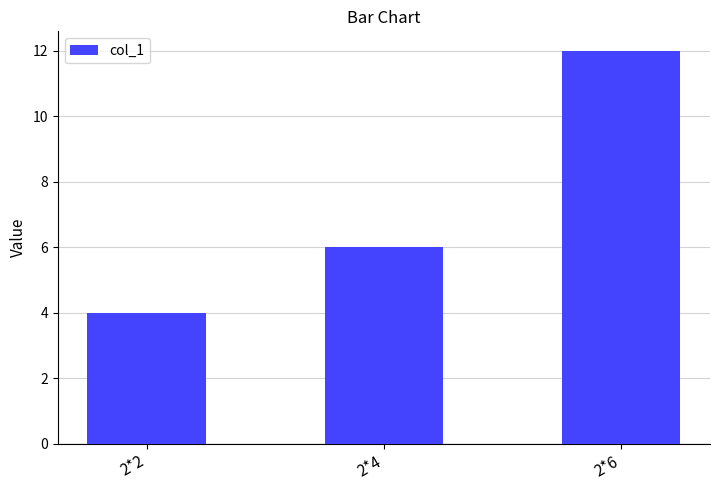

How many values are between 4 and 12?

3